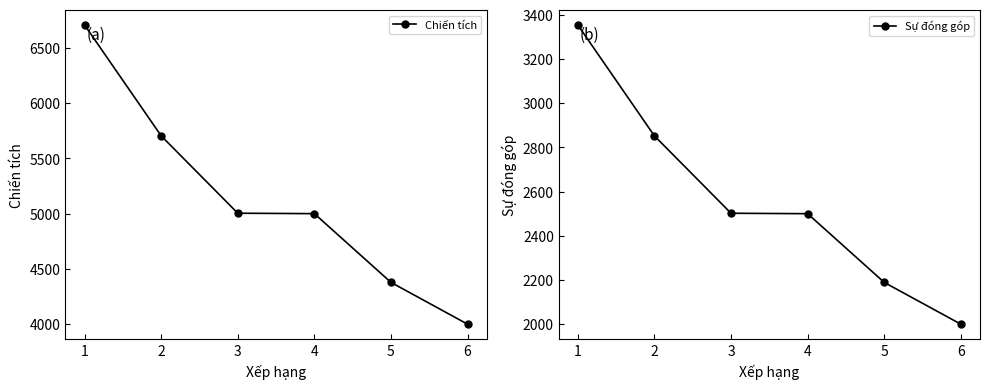

List the series in order of their overall mean, highest first.

Chiến tích, Sự đóng góp